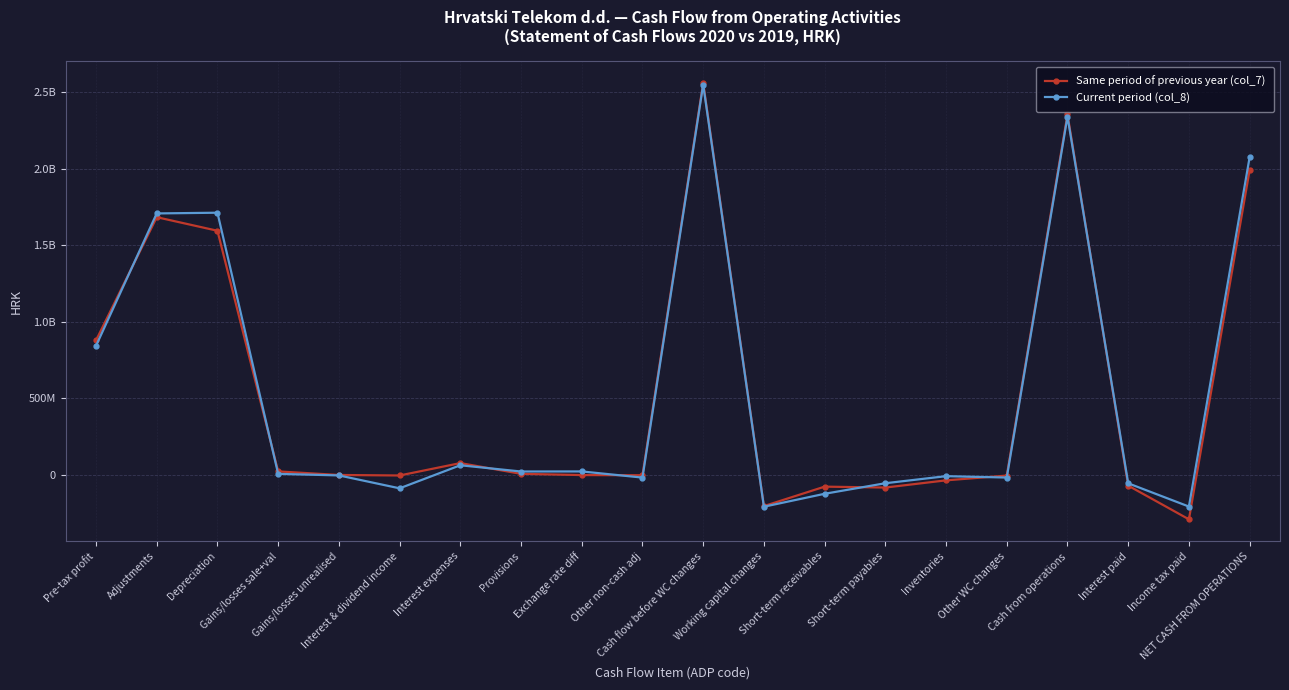

Reading right to left, list all the values displayed in this chart.

Same period of previous year (col_7): 1990588870	-291789419	-71710012	2354088301	-5954389	-37086651	-84174638	-78198135	-205413813	2559502114	-3779294	-2592761	5465864	75657350	-5316956	-1984989	21228993	1593660009	1682338216	877163898
Current period (col_8): 2074508646	-208395192	-56505291	2339409129	-18757036	-9743734	-55973319	-124892475	-209366564	2548775693	-19090573	21126679	20665511	61430052	-89176785	-4893655	5231751	1711595926	1706888906	841886787